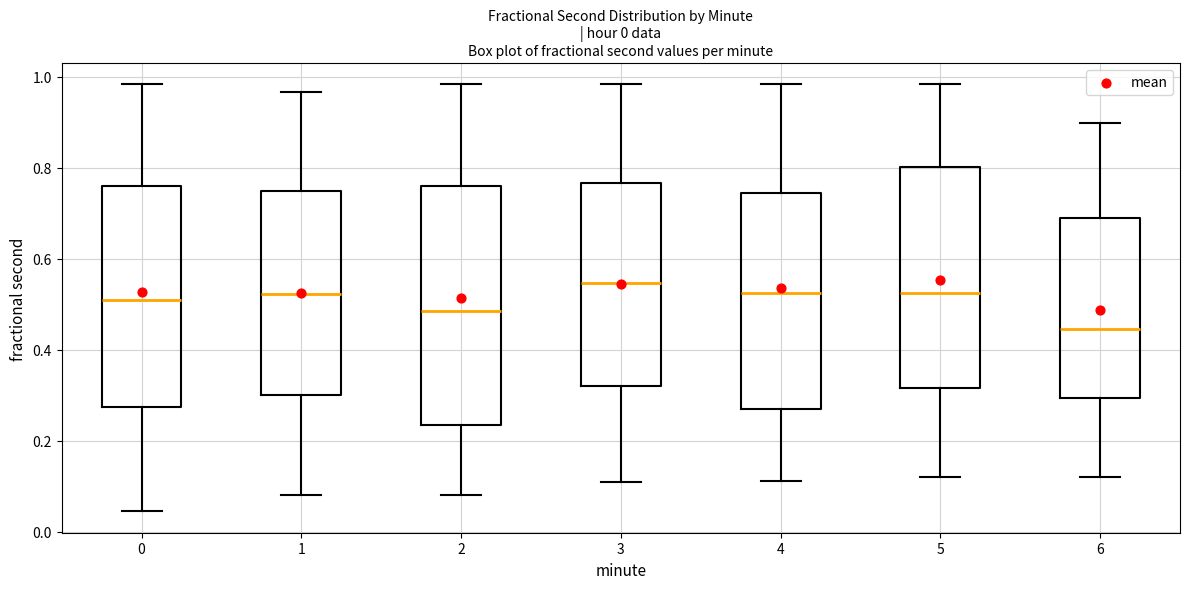

Where is the lower edge of the box at x = 4 on the y-axis? The values are not printed on the chart, so give them approximately, as read against the axis.

0.28